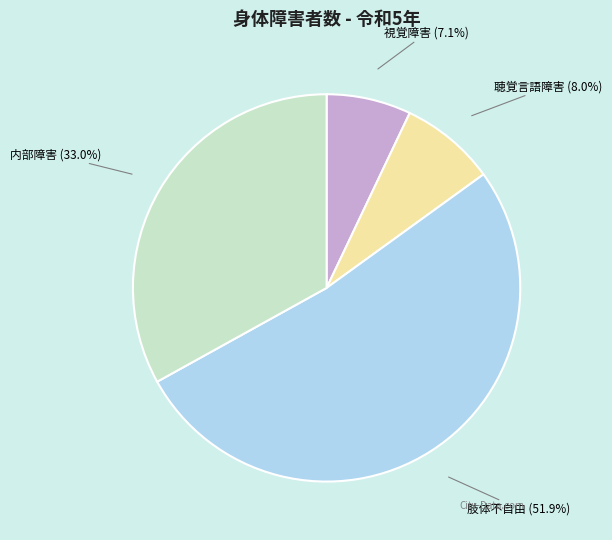

Is there a majority slice in this chart?

Yes